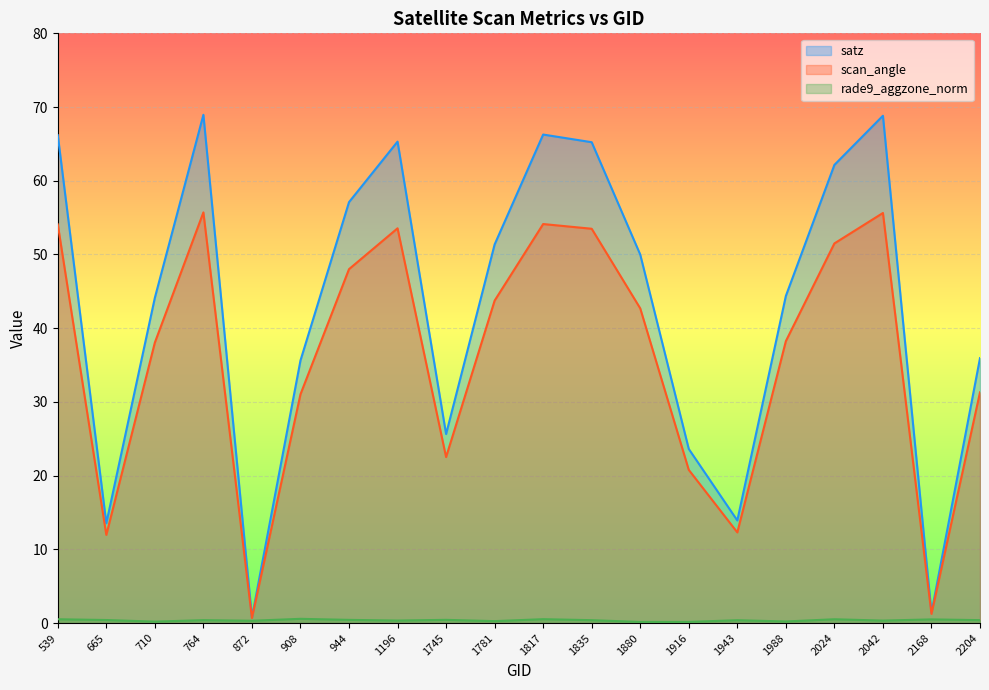

Does the chart display data point markers on the line(s)?

No